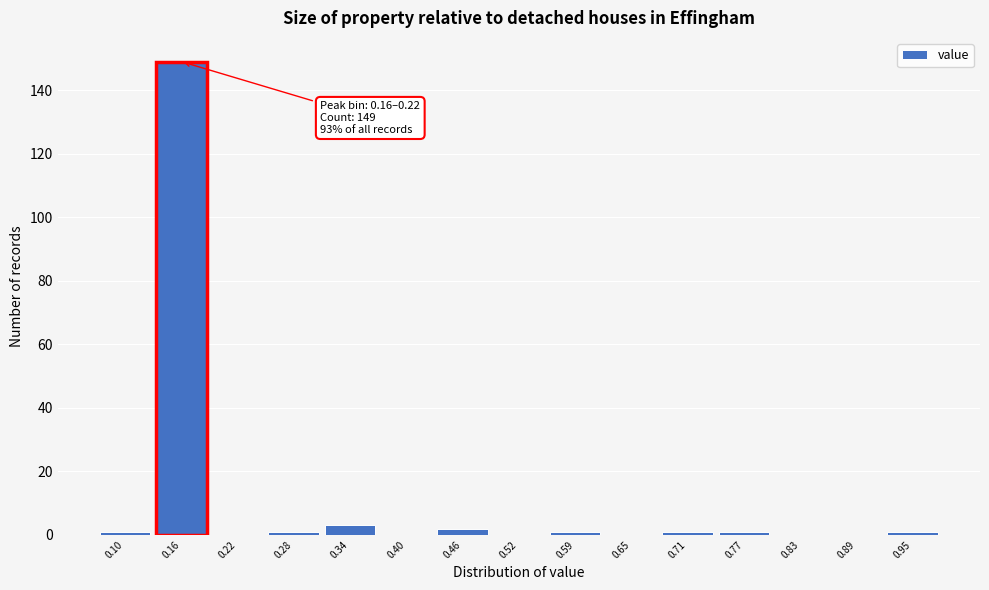

Reading left to right, what are all the values shown in this chart?

0.10=1	0.16=149	0.22=0	0.28=1	0.34=3	0.40=0	0.46=2	0.52=0	0.59=1	0.65=0	0.71=1	0.77=1	0.83=0	0.89=0	0.95=1